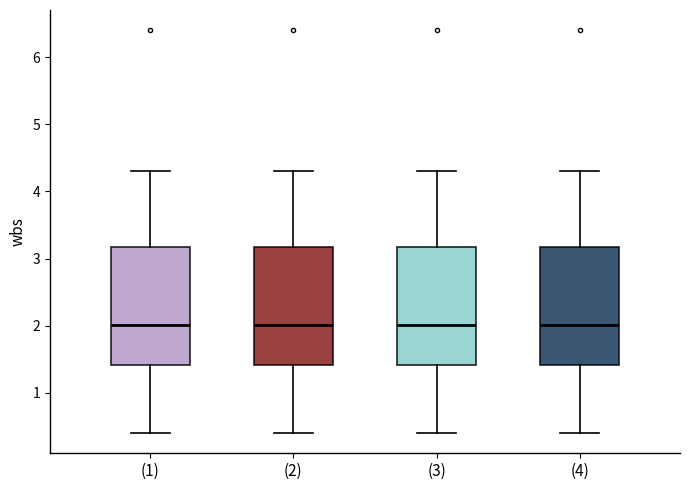

Reading left to right, read every box against the y-axis: the position of its median line, the range the box covers, and the ends of its whiskers. The values are not printed on the chart, so give them approximately, as read against the axis.

(1): median 2.0, box 1.4 to 3.2, whiskers 0.4 to 4.3
(2): median 2.0, box 1.4 to 3.2, whiskers 0.4 to 4.3
(3): median 2.0, box 1.4 to 3.2, whiskers 0.4 to 4.3
(4): median 2.0, box 1.4 to 3.2, whiskers 0.4 to 4.3